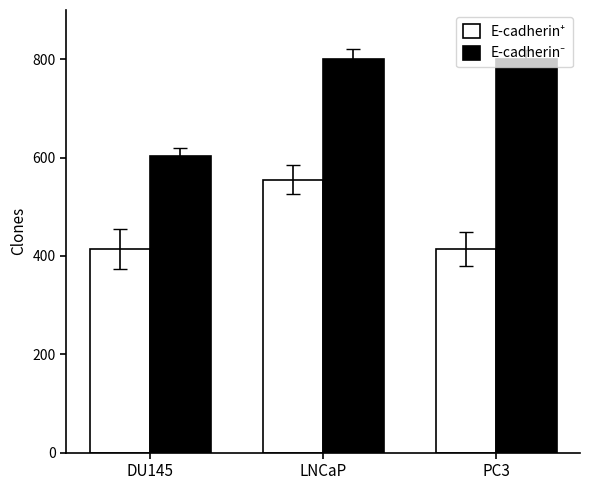

At which category is the sum across all series the highest?

LNCaP